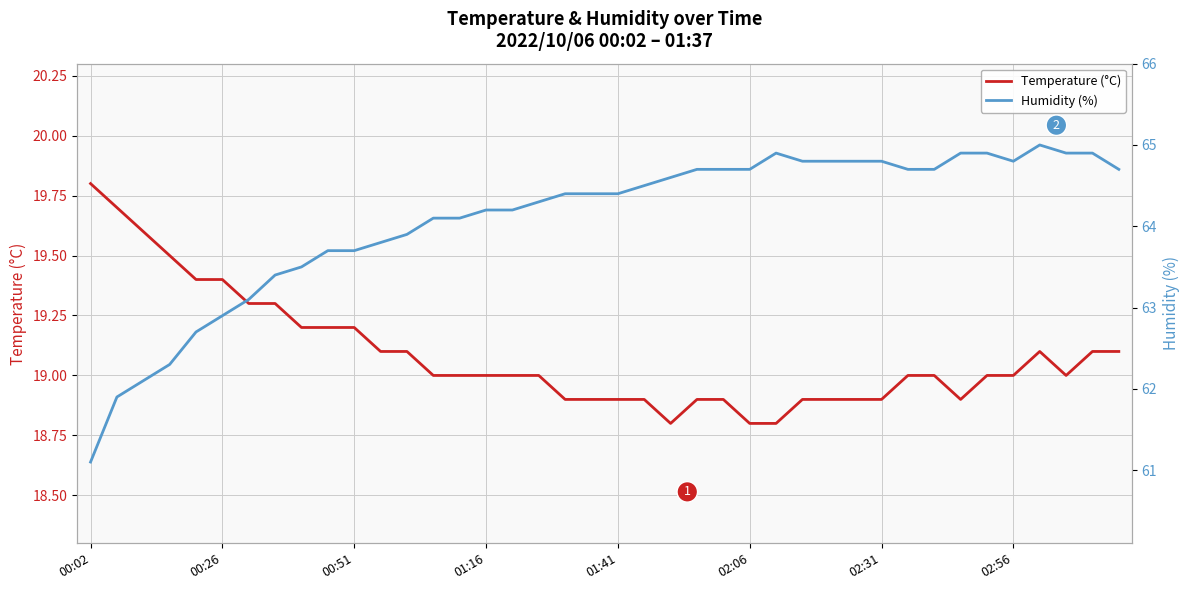

True or false: Temperature (°C) has a value of 19.8 at 00:02.

True